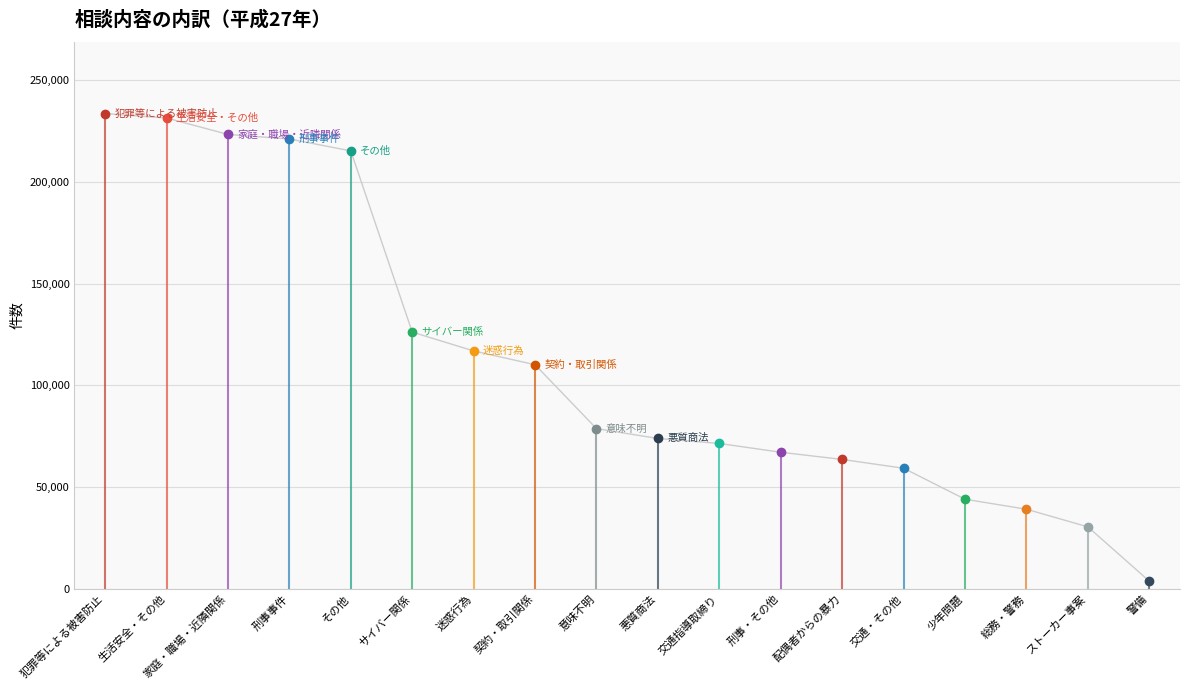

What is the difference between the values at 配偶者からの暴力 and ストーカー事案?

33148